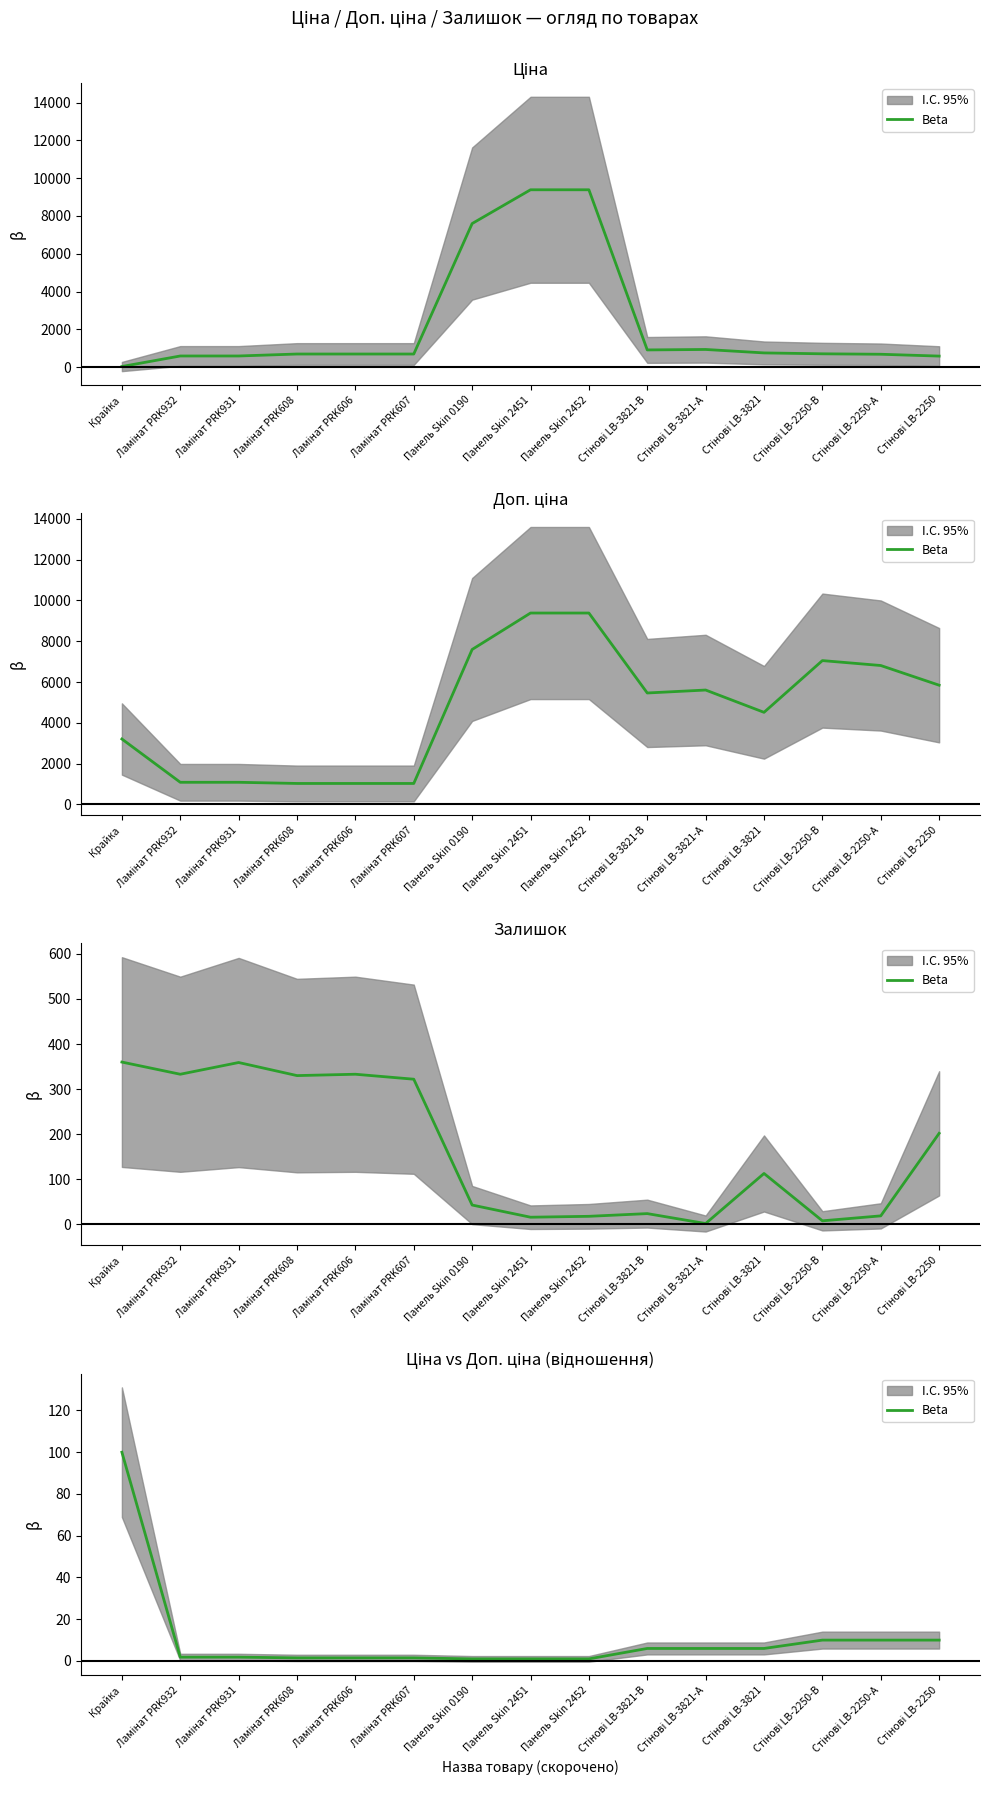

Approximately how many times larger is the value at Стінові LB-2250 compared to Ламінат PRK607?

6.8